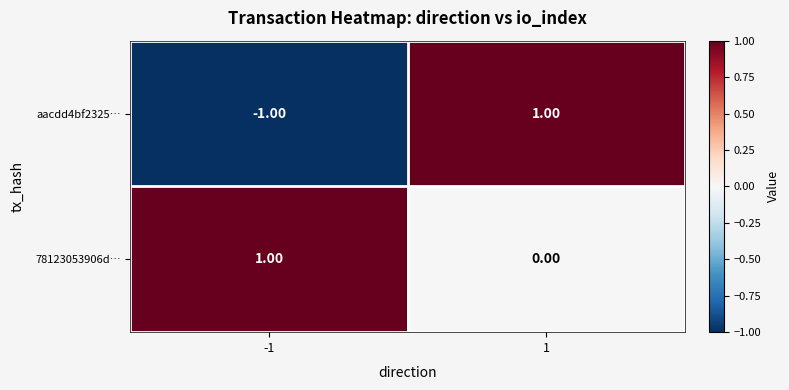

How many categories are shown in the chart?

2